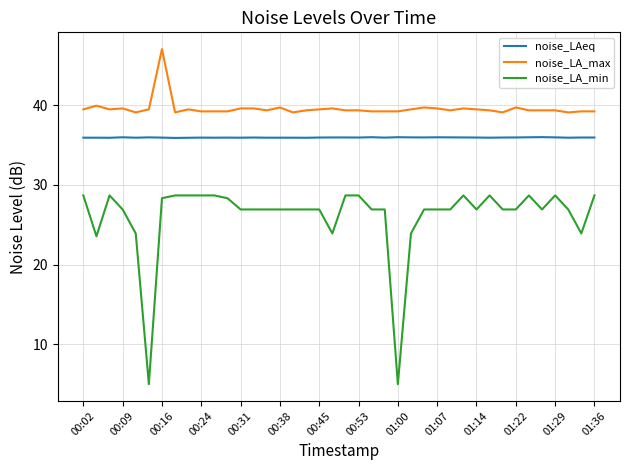

How many lines are shown in the chart?

3